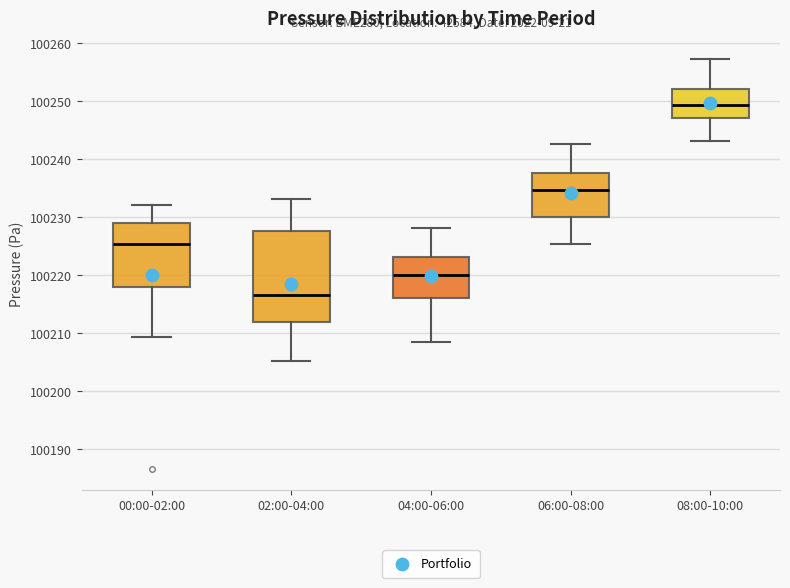

Which box's median line is the highest?

08:00-10:00